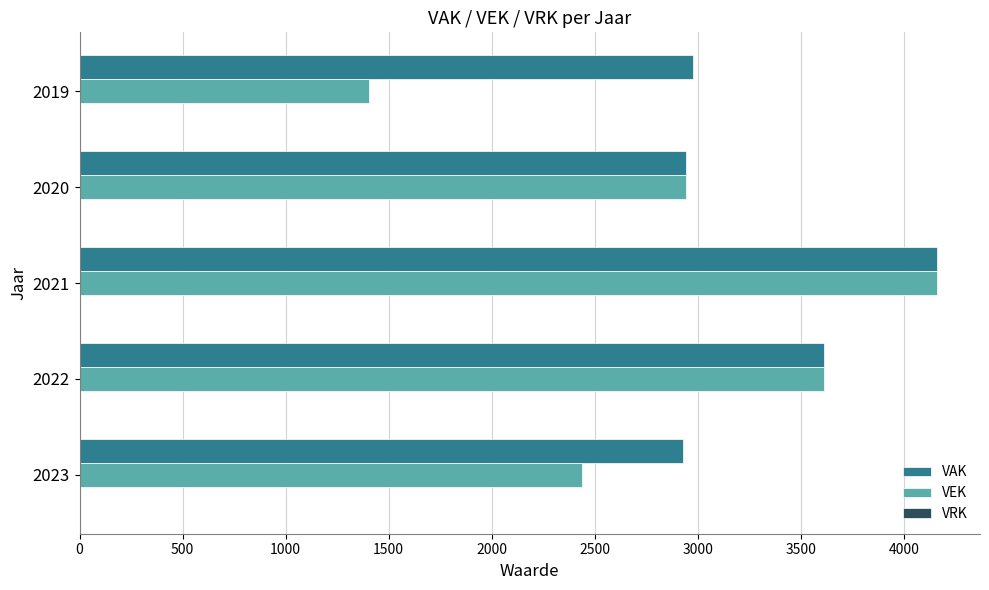

The VEK series shows 5849 at 2022. True or false?

False